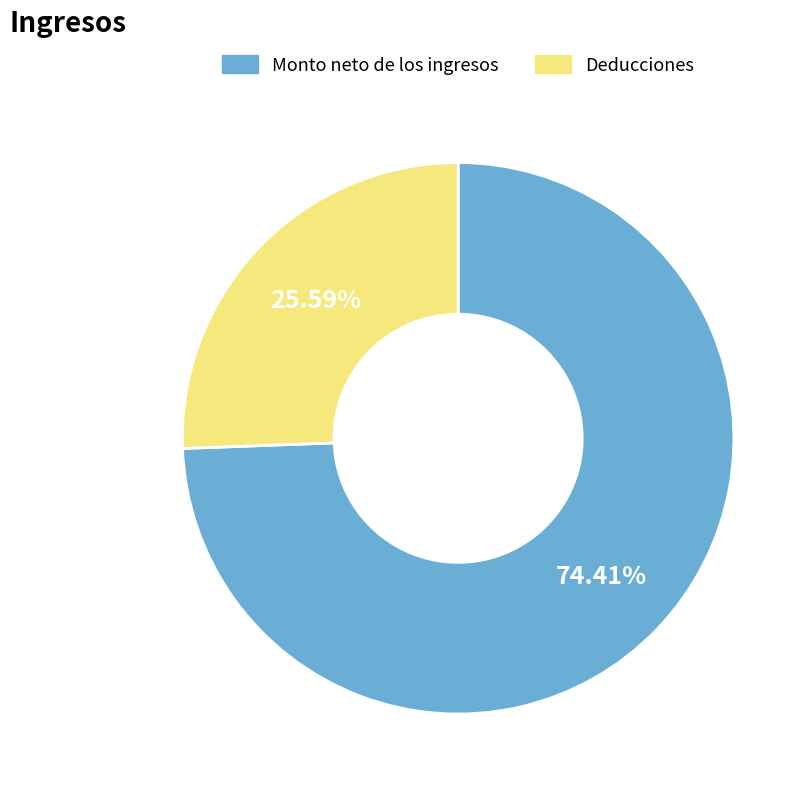

To the nearest percent, what is the average slice percentage?

50%